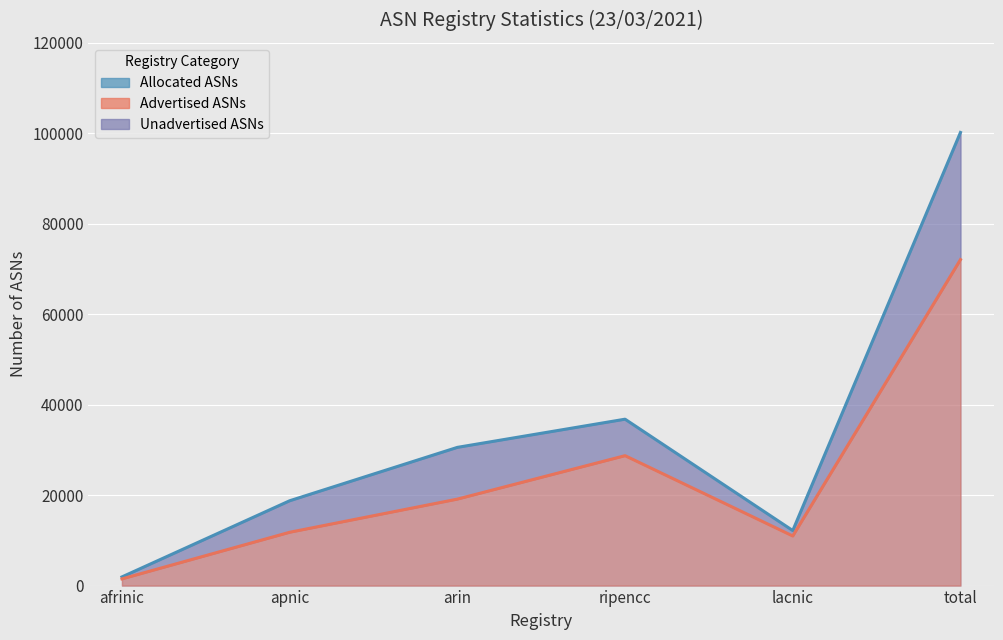

Reading left to right, transcribe all the data shown in this chart.

Allocated ASNs (line): 1918	18754	30557	36788	12166	100183
Advertised ASNs (line): 1479	11785	19117	28722	10967	72070